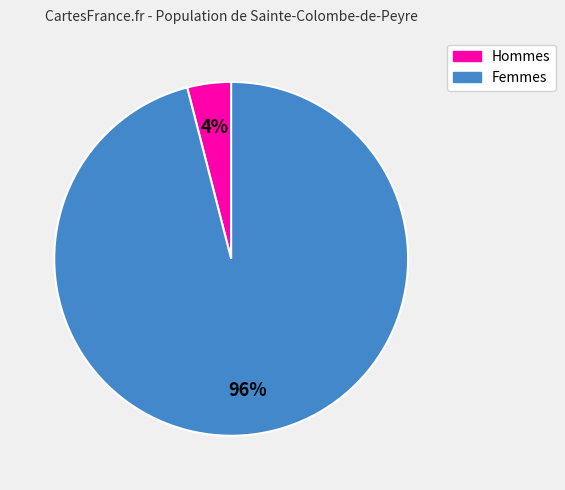

The Femmes slice represents 86% of the pie. True or false?

False